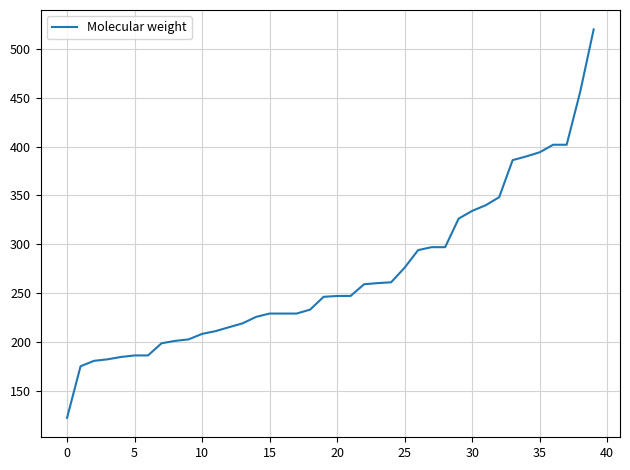

What is the maximum value shown in the chart?

520.0